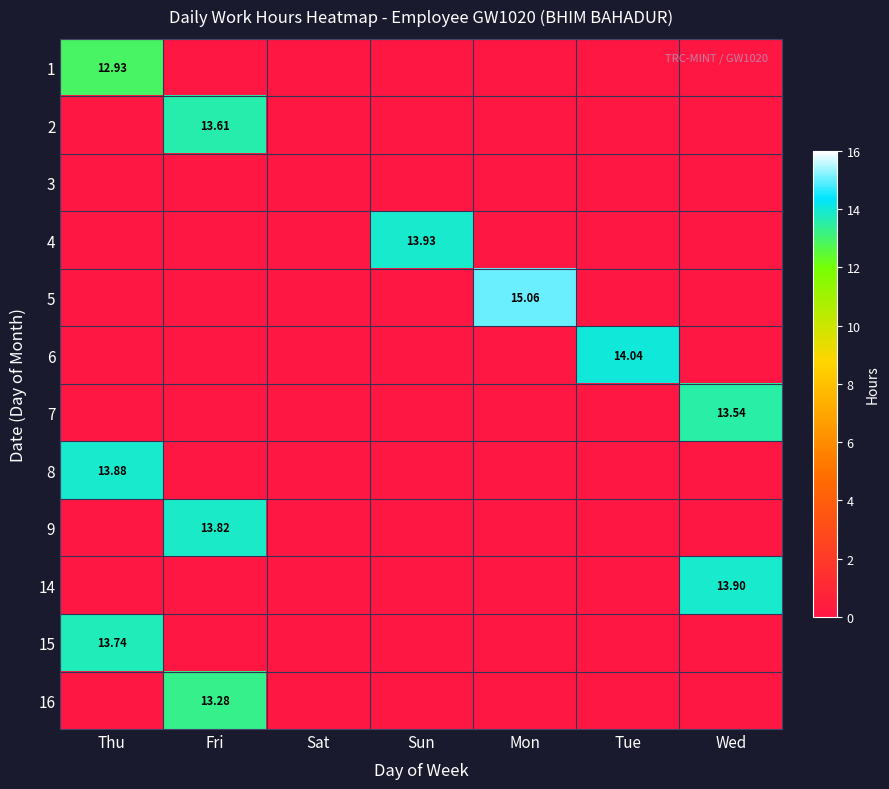

Is it true that 2 equals 0.0 at Tue?

True